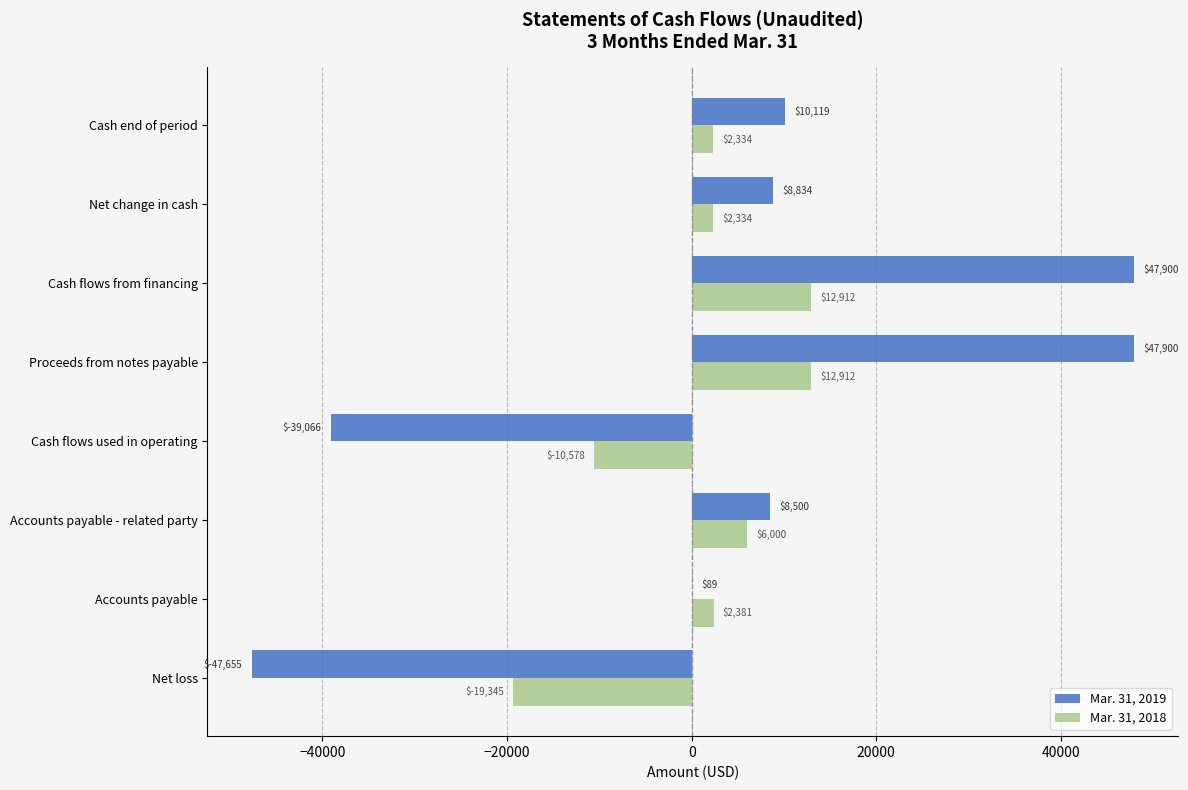

Read the Mar. 31, 2018 value at Net change in cash, to the nearest 50.

2350